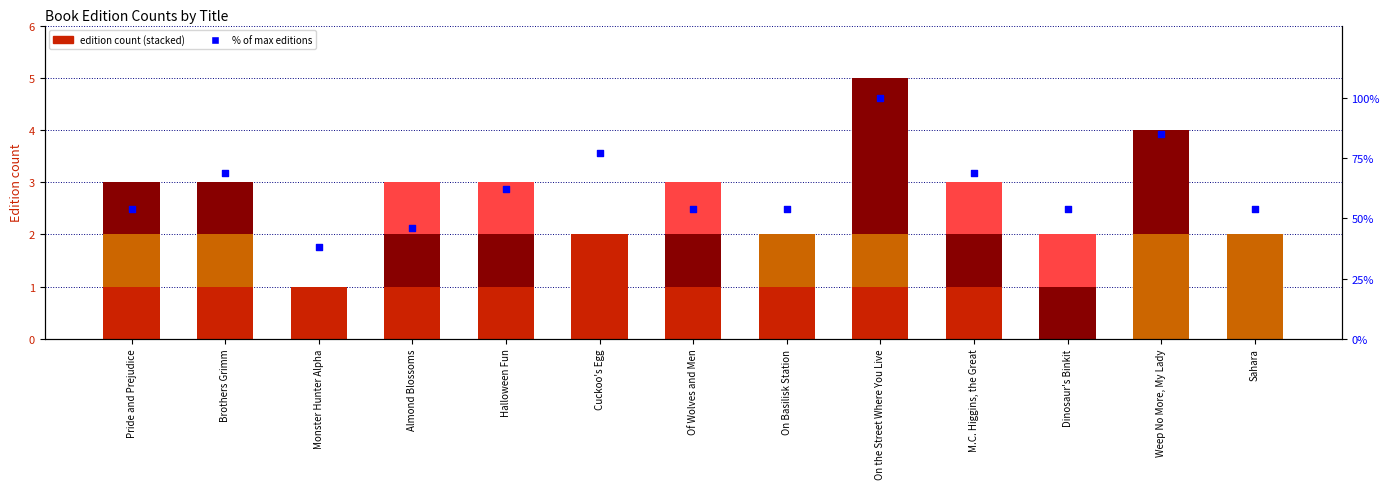

Which series has the largest Y range (max minus min)?

editions as % of max